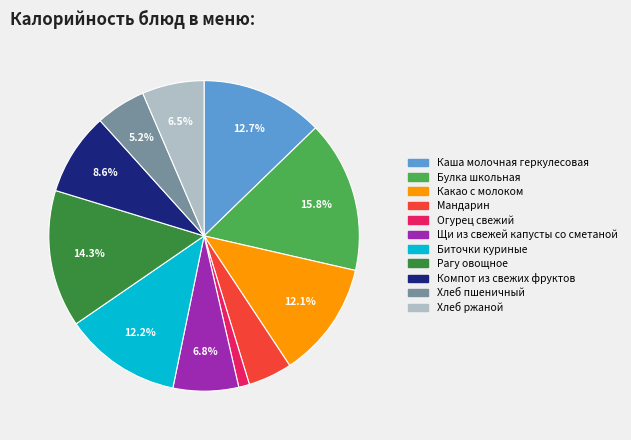

To the nearest percent, what portion does Щи из свежей капусты со сметаной represent?

7%